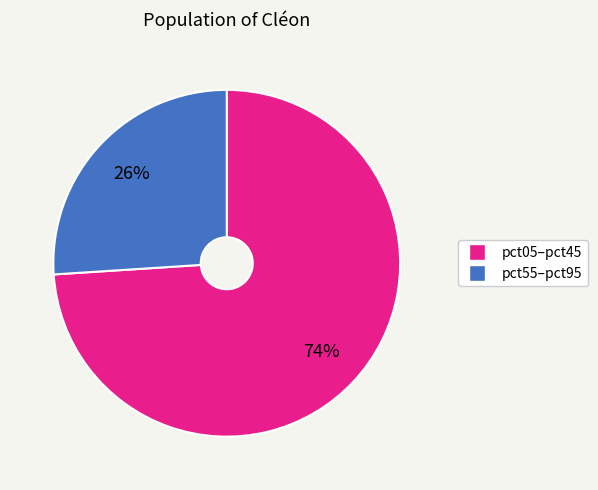

To the nearest percent, what is the difference between the largest and smallest slice percentages?

48%